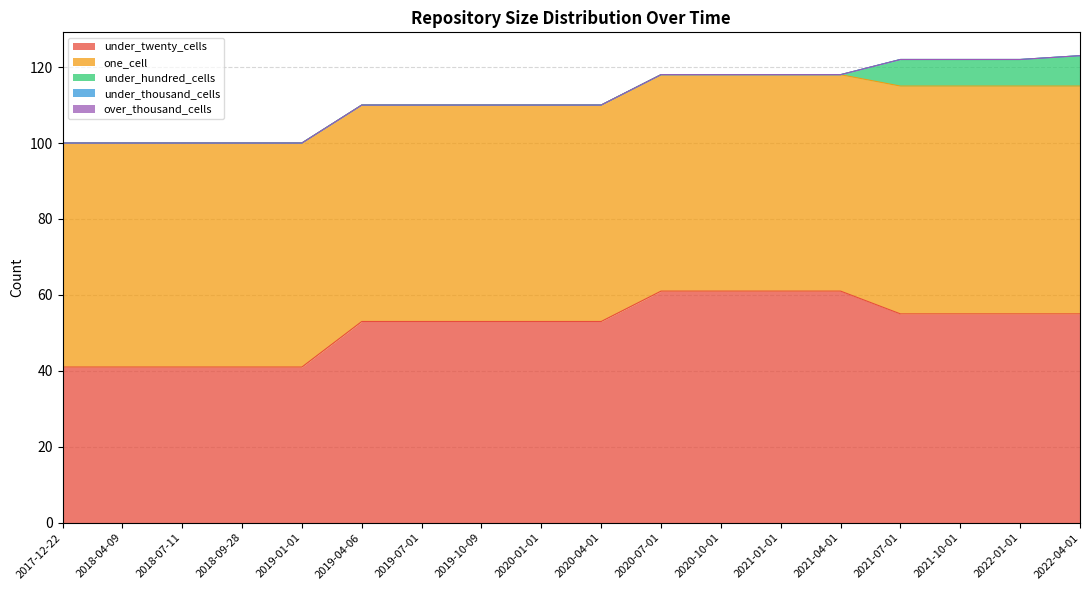

True or false: under_thousand_cells and over_thousand_cells cross at least once.

False